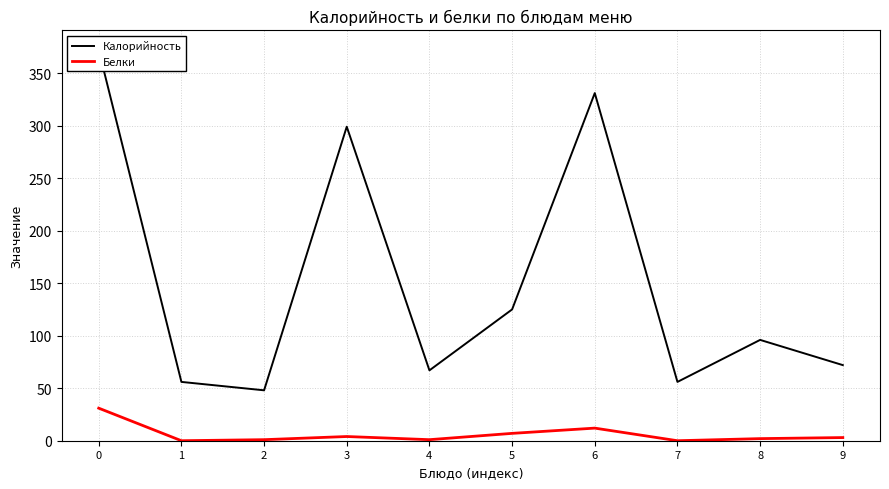

Which series has the widest spread of values?

Калорийность